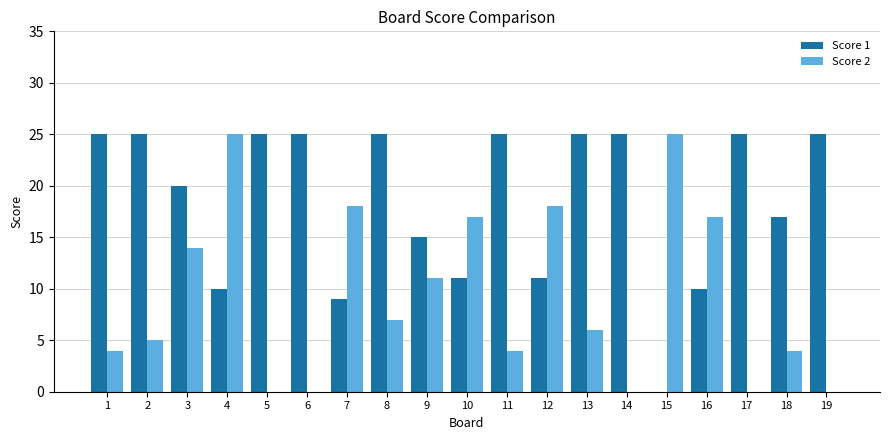

What is the sum of all Score 1 values?

353